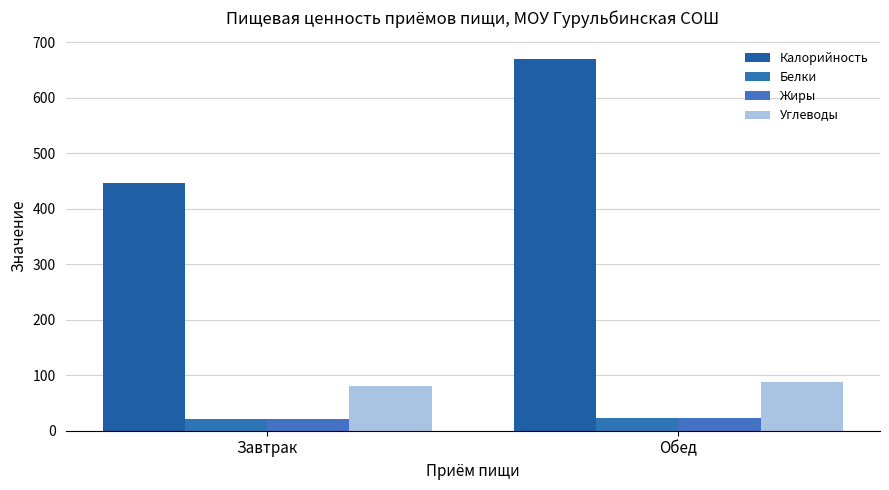

Is the value of Углеводы at Завтрак greater than the value of Белки at Завтрак?

Yes